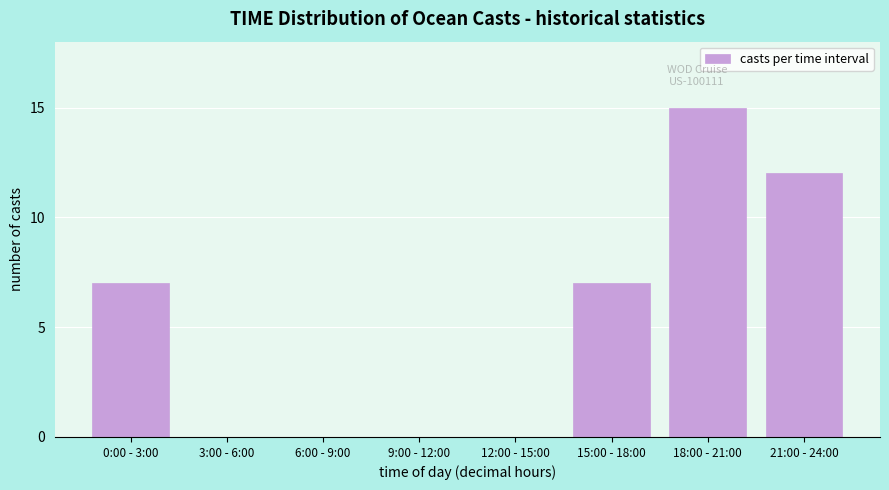

Reading right to left, transcribe all the data shown in this chart.

21:00 - 24:00=12	18:00 - 21:00=15	15:00 - 18:00=7	12:00 - 15:00=0	9:00 - 12:00=0	6:00 - 9:00=0	3:00 - 6:00=0	0:00 - 3:00=7